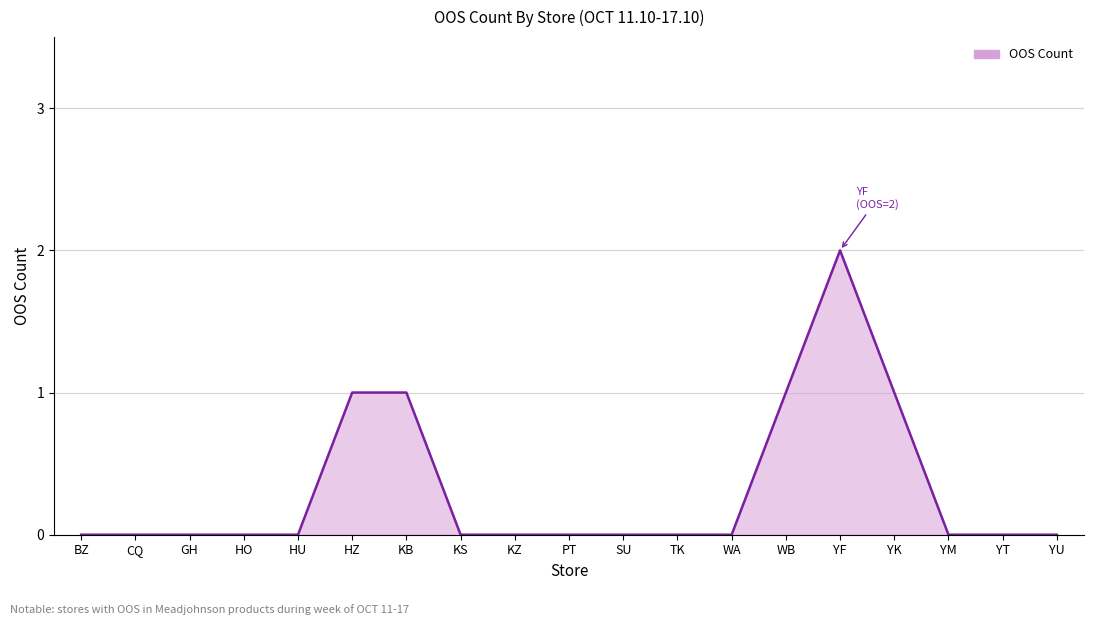

How many lines are shown in the chart?

1